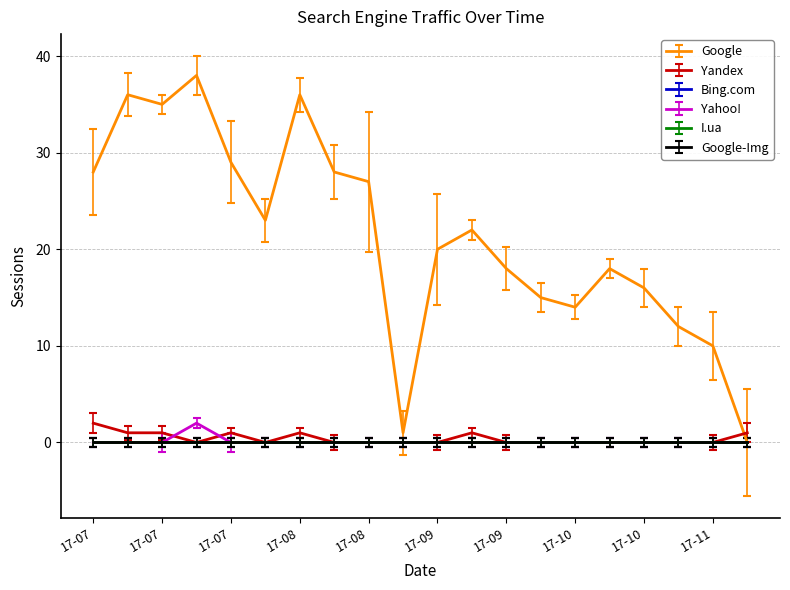

At which label is Yahoo! closest to 1?

17-07